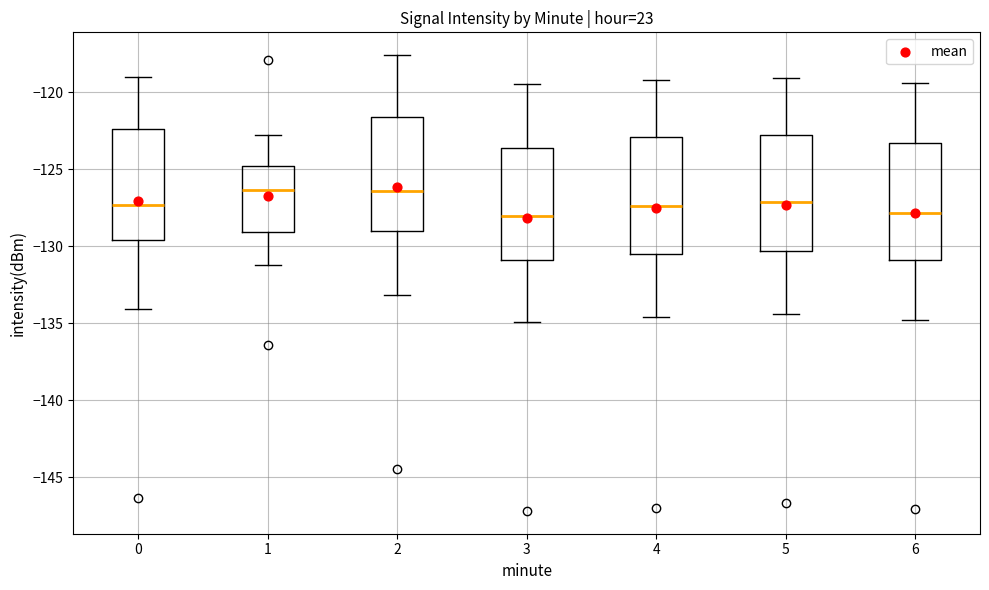

Reading left to right, transcribe this box plot: for each box, give where its median line is, the range the box spans, and where its two whiskers end, as read against the y-axis. The values are not printed on the chart, so give them approximately, as read against the axis.

0: median -127.5, box -129.5 to -122.5, whiskers -134.0 to -119.0
1: median -126.5, box -129.0 to -125.0, whiskers -131.0 to -123.0
2: median -126.5, box -129.0 to -121.5, whiskers -133.0 to -117.5
3: median -128.0, box -131.0 to -123.5, whiskers -135.0 to -119.5
4: median -127.5, box -130.5 to -123.0, whiskers -134.5 to -119.0
5: median -127.0, box -130.5 to -123.0, whiskers -134.5 to -119.0
6: median -128.0, box -131.0 to -123.5, whiskers -135.0 to -119.5